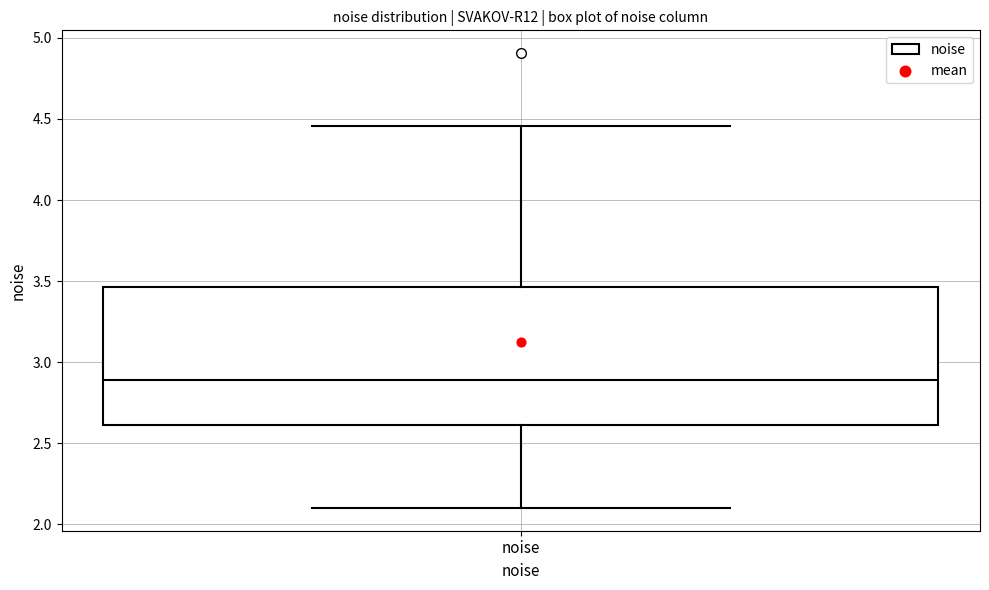

Read this box plot against the y-axis: the position of the median line, the range covered by the box, and the ends of both whiskers. The values are not printed on the chart, so give them approximately, as read against the axis.

median 2.90, box 2.60 to 3.45, whiskers 2.10 to 4.45